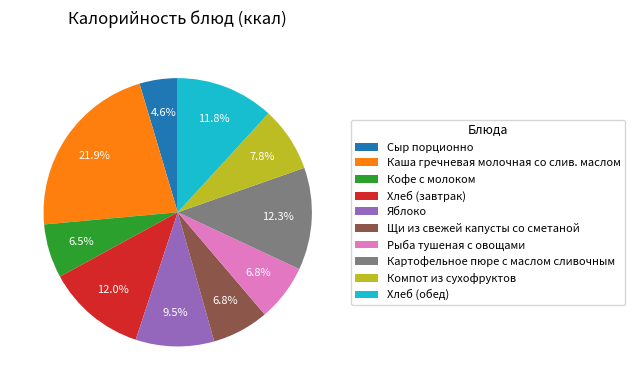

Is there a majority slice in this chart?

No